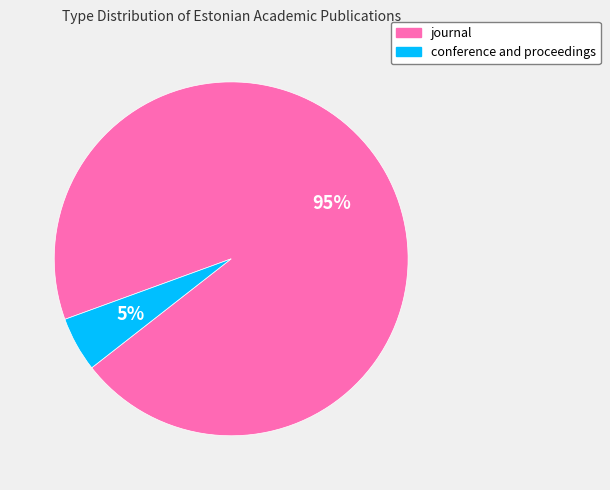

Rank the categories by value from highest to lowest.

journal, conference and proceedings